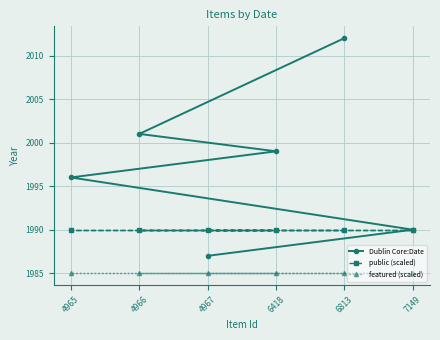

Where is featured (scaled) nearest to the value 1985?

4967